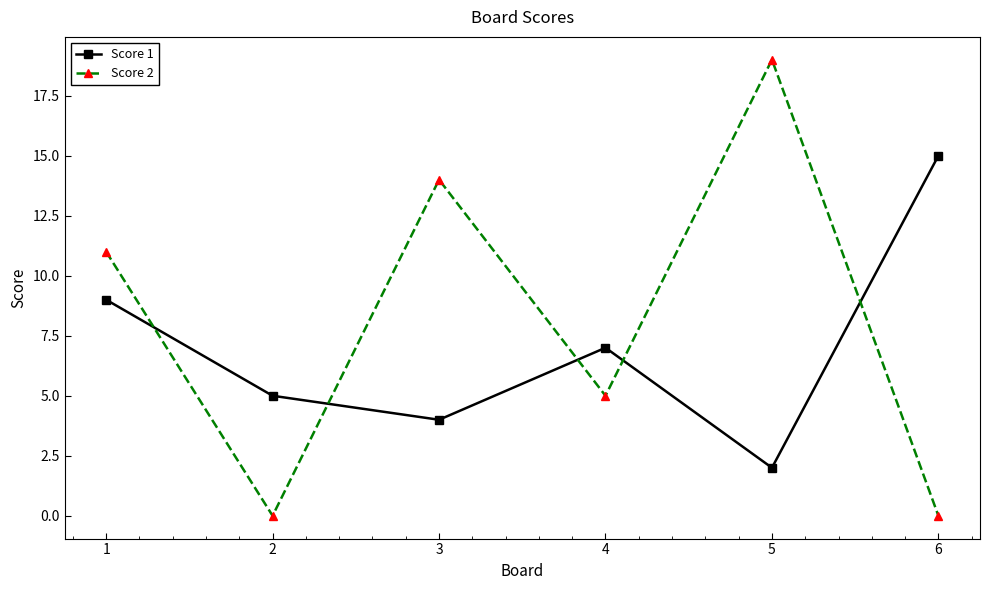

How many data points does each series have?

6